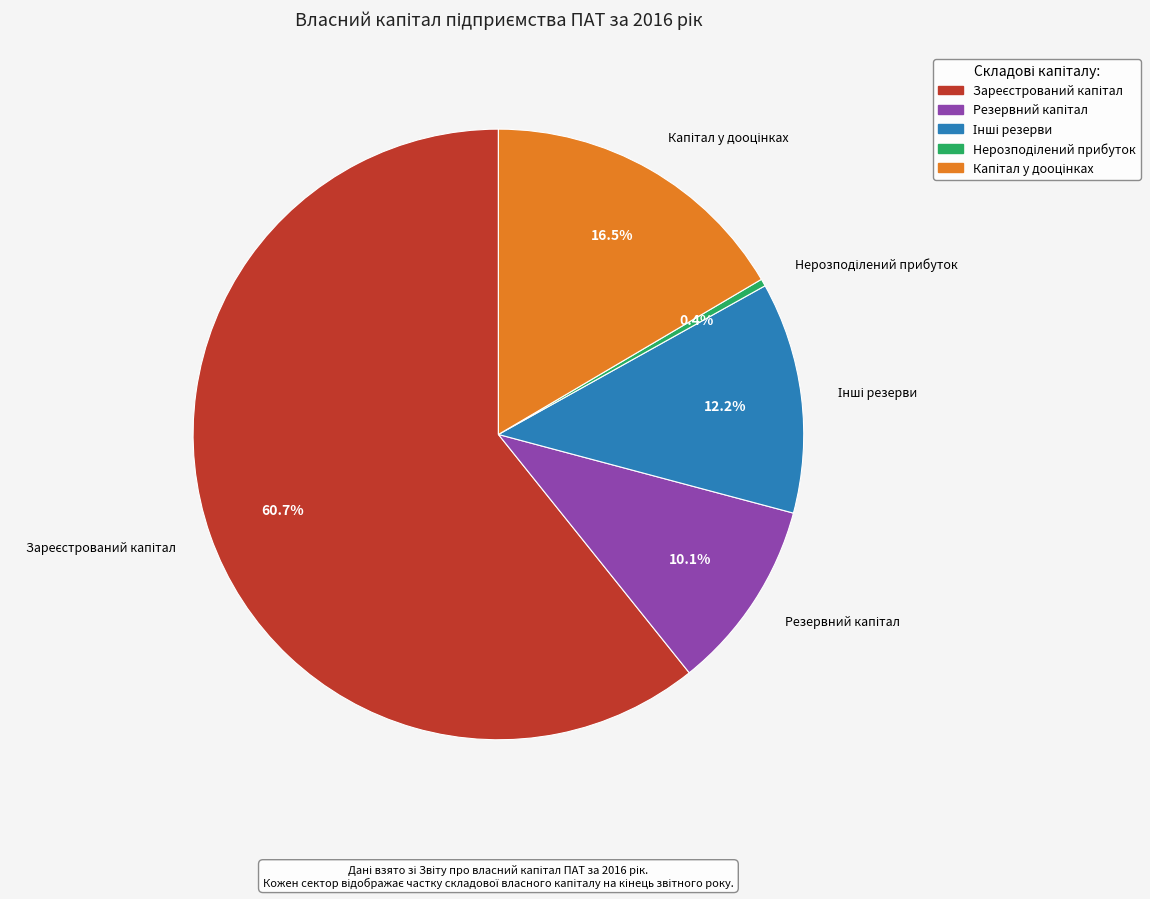

To the nearest percent, what is the average slice percentage?

20%